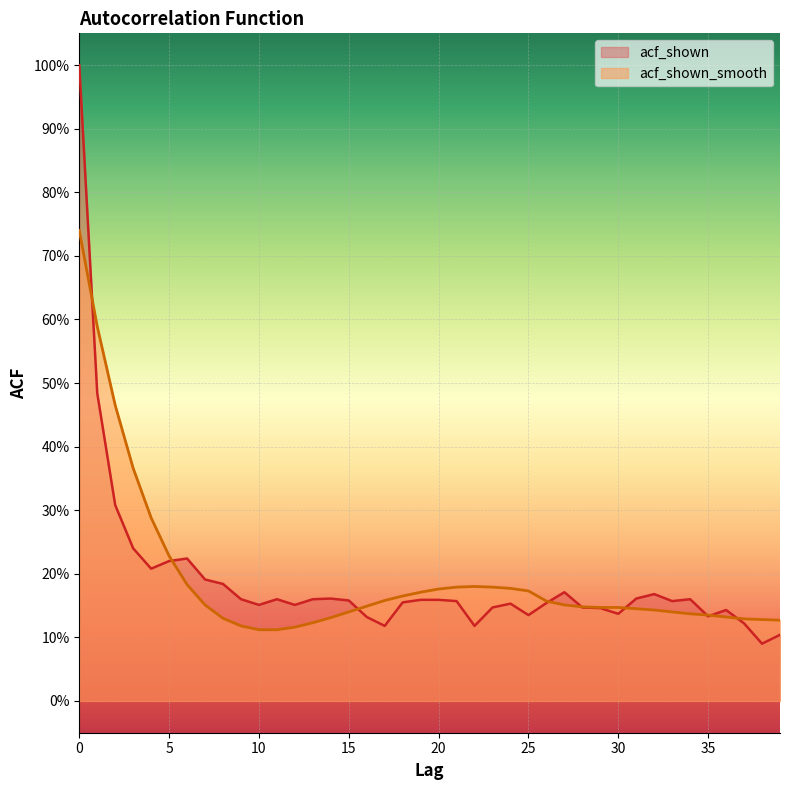

True or false: acf_shown and acf_shown_smooth intersect in this chart.

True